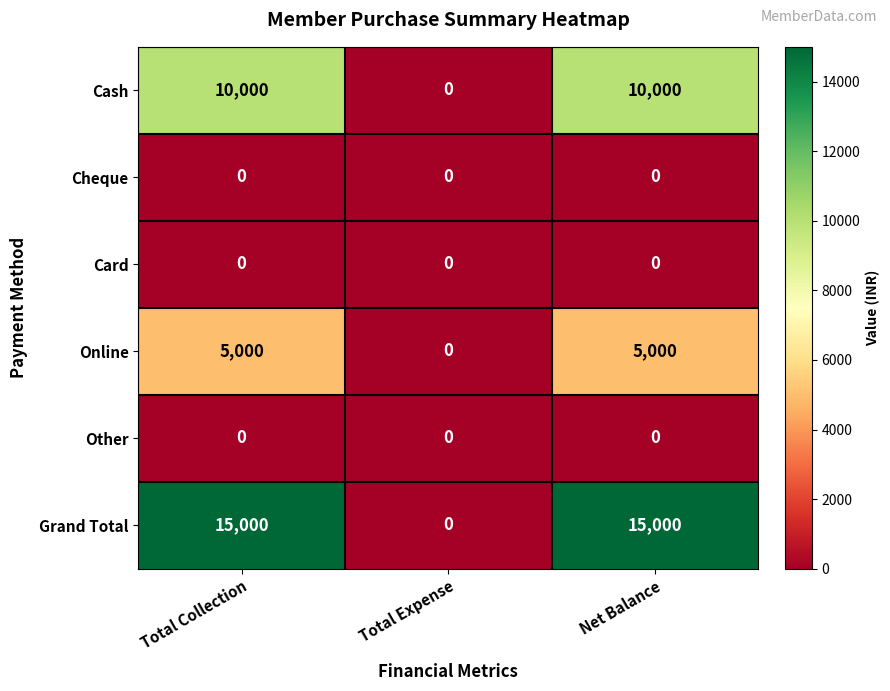

Which series has the largest range (max minus min)?

Grand Total